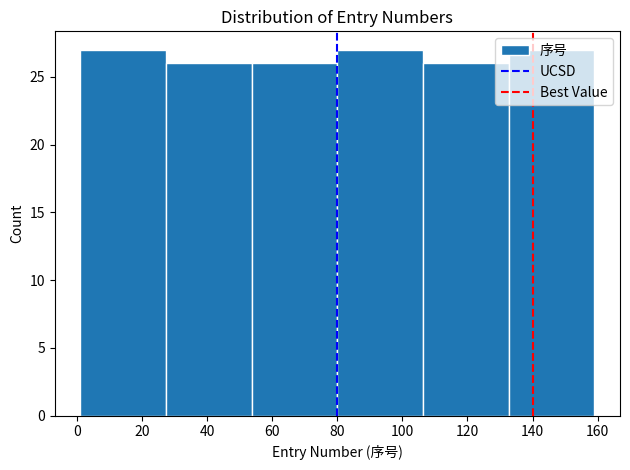

What is the height of the bar covering 54 to 80 on the x-axis? Neither the bar edges nor the heights are printed on the chart, so give them approximately, as read against the axes.

26